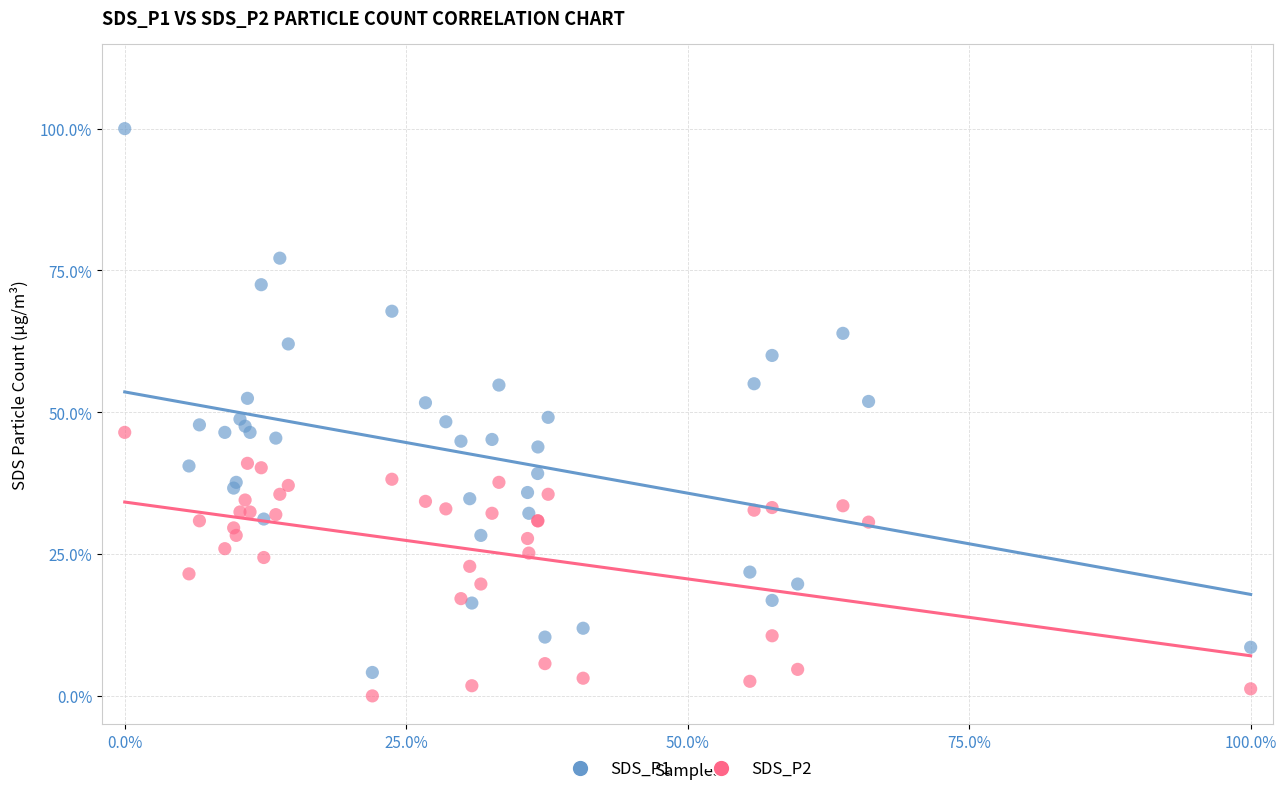

Which series contains the highest Y value?

SDS_P1